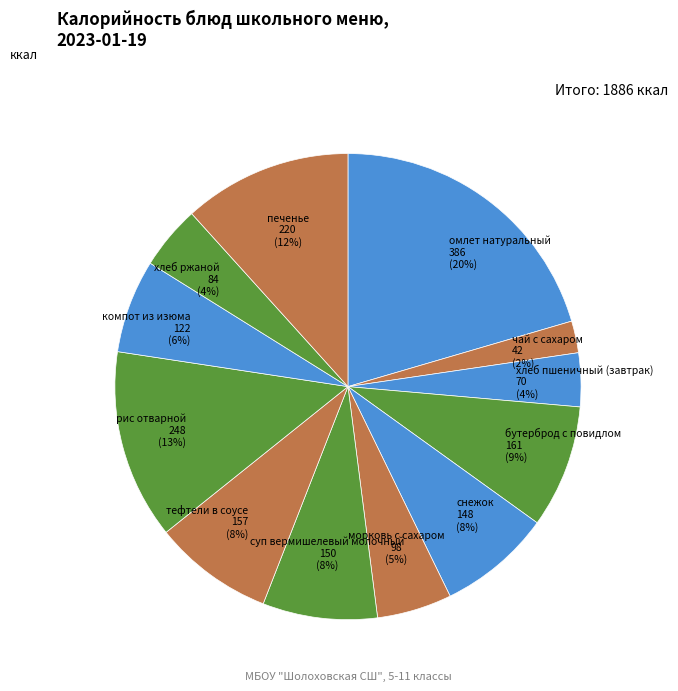

Between рис отварной and хлеб пшеничный (завтрак), which is larger?

рис отварной